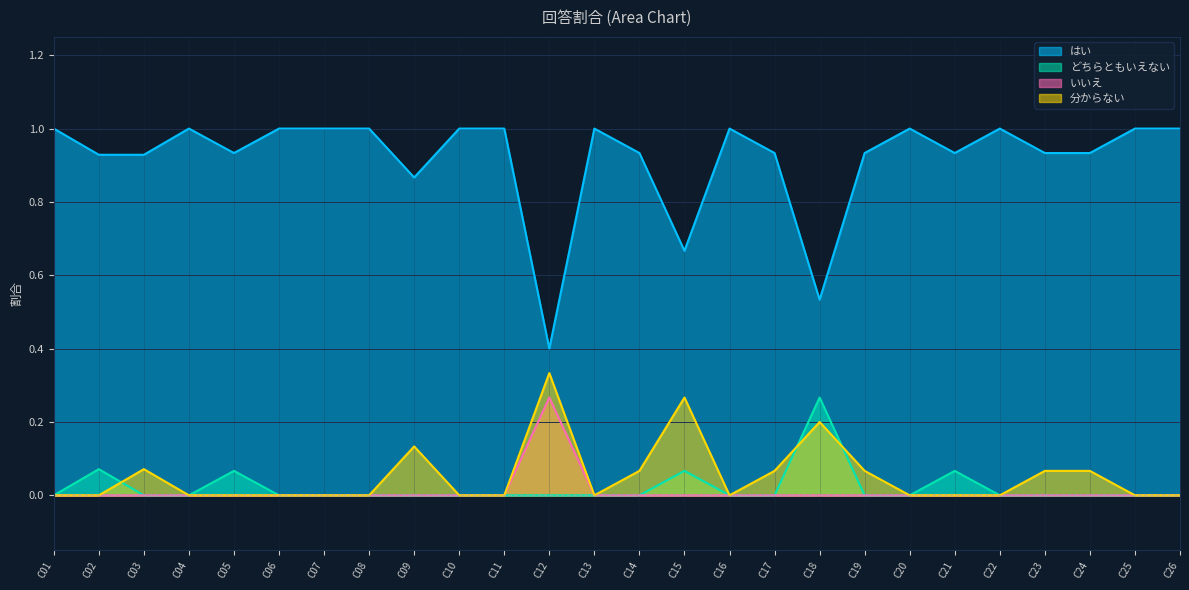

How many data points in どちらともいえない are above 0?

5